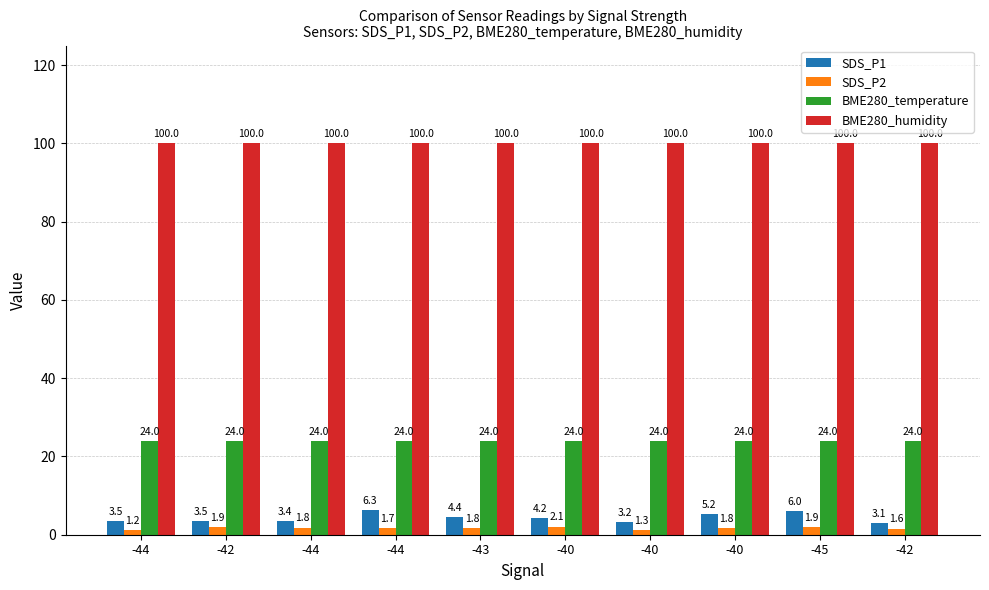

Rank the series at -40 from highest to lowest value.

BME280_humidity, BME280_temperature, SDS_P1, SDS_P2